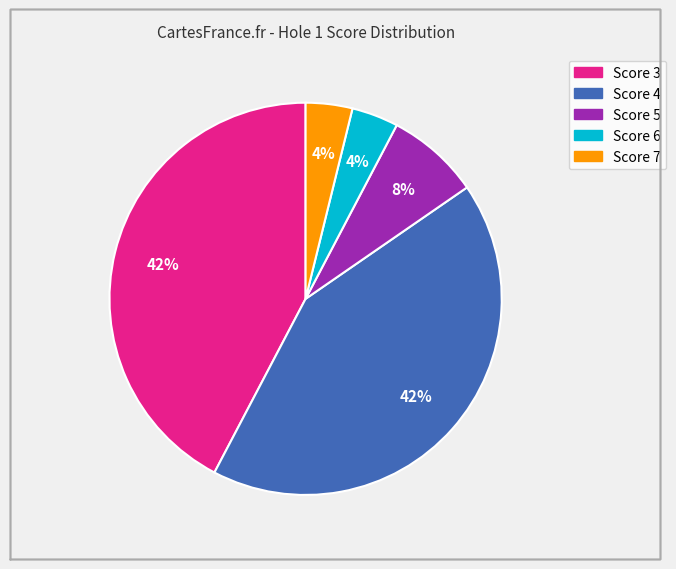

Is the sum of Score 7 and Score 5 greater than half?

No